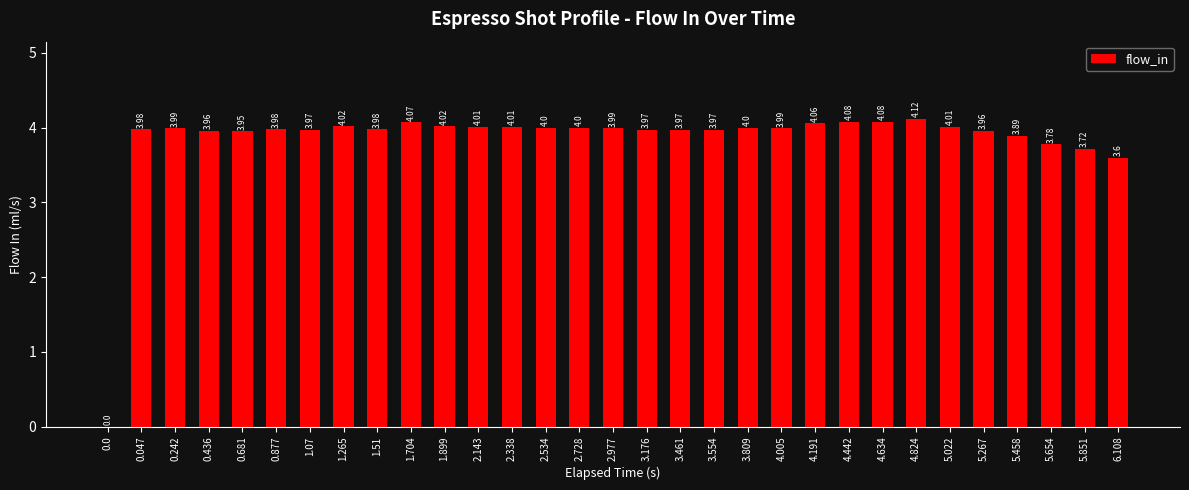

What is the ratio of the value at 0.436 to the value at 6.108?

1.1